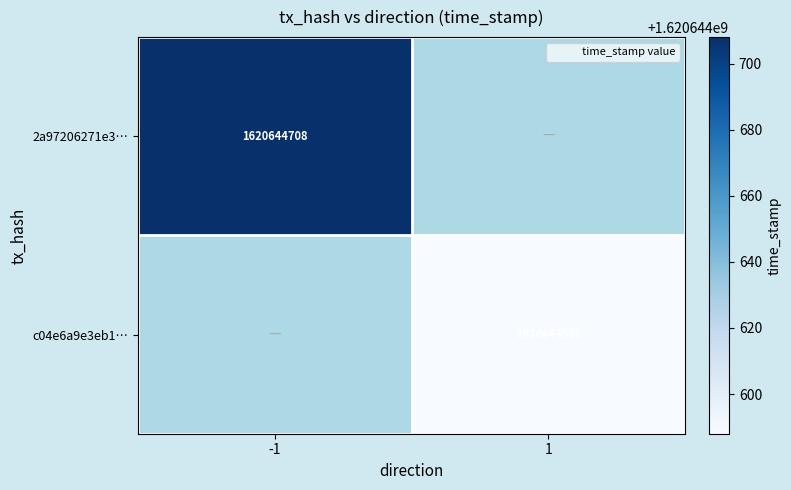

At which label does 2a97206271e3d47b51ba40e7519efaee62a139e reach its peak?

-1